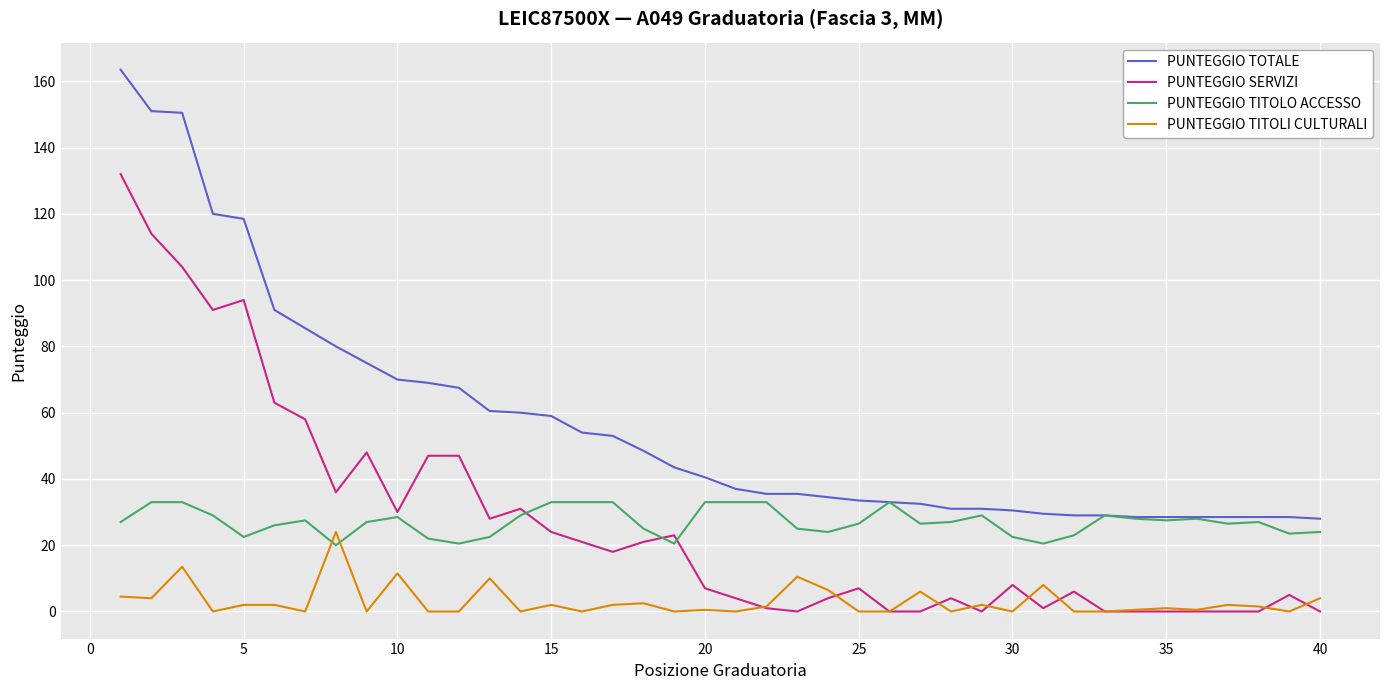

How many lines are shown in the chart?

4